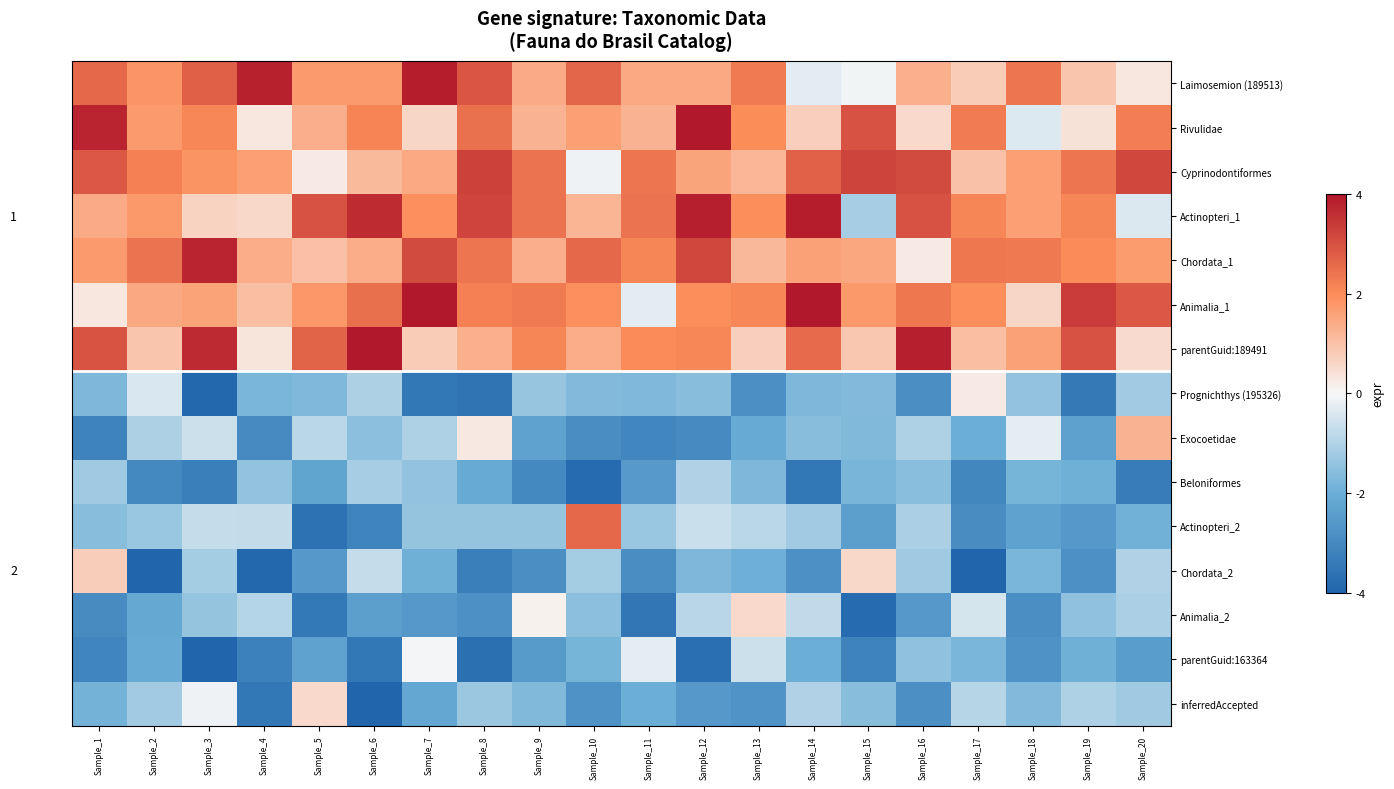

What is the difference between the inferredAccepted values at Sample_20 and Sample_16?

1.6